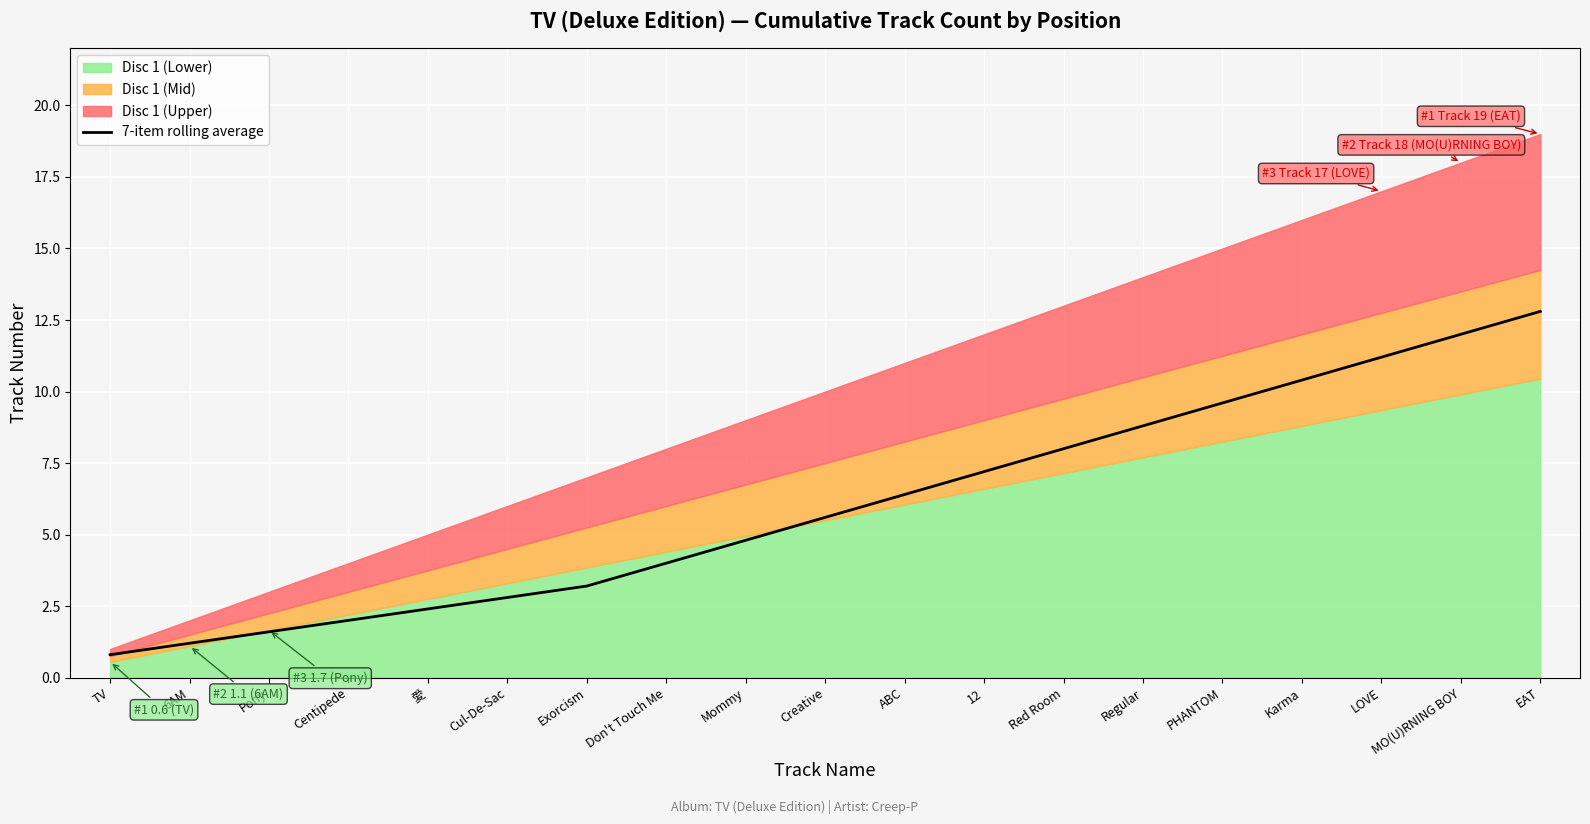

What is the minimum value for 7-item rolling average?

0.8